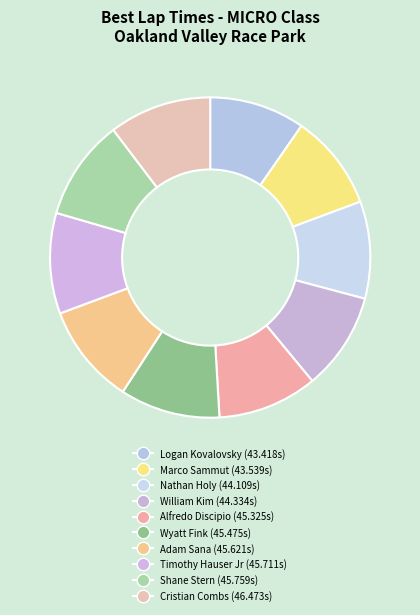

Count the number of slices in the pie.

10